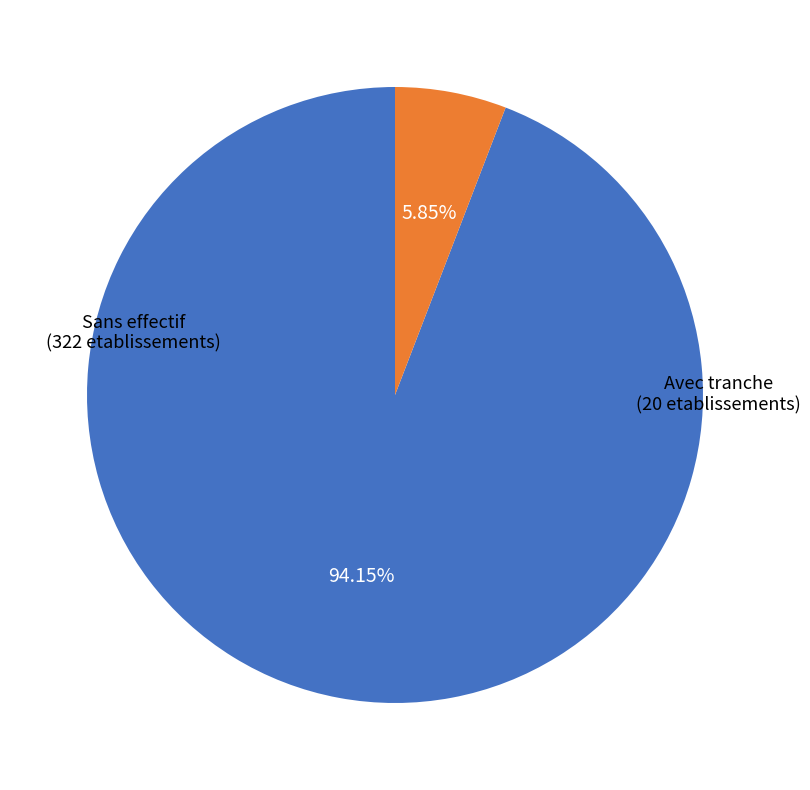

Does any single category account for the majority?

Yes